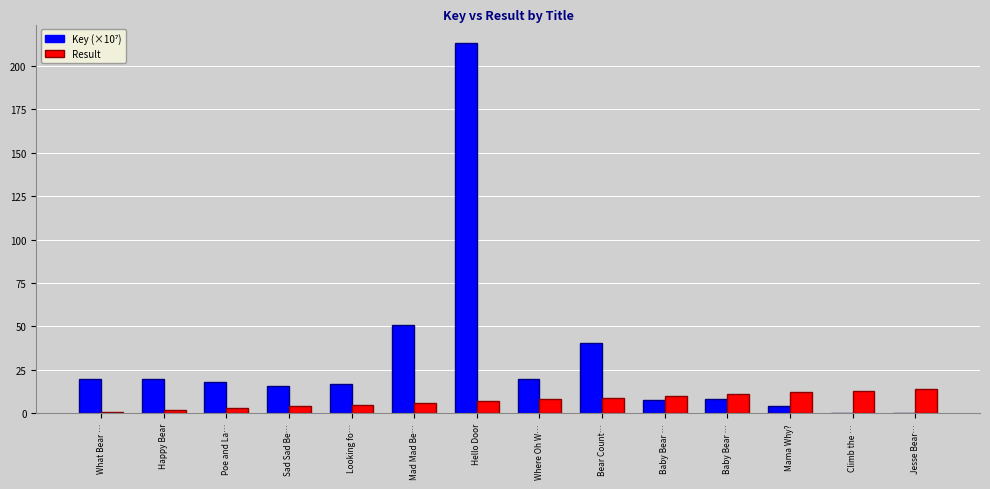

What is the difference between the Key (×10⁷) values at Looking fo… and Where Oh W…?

2.9